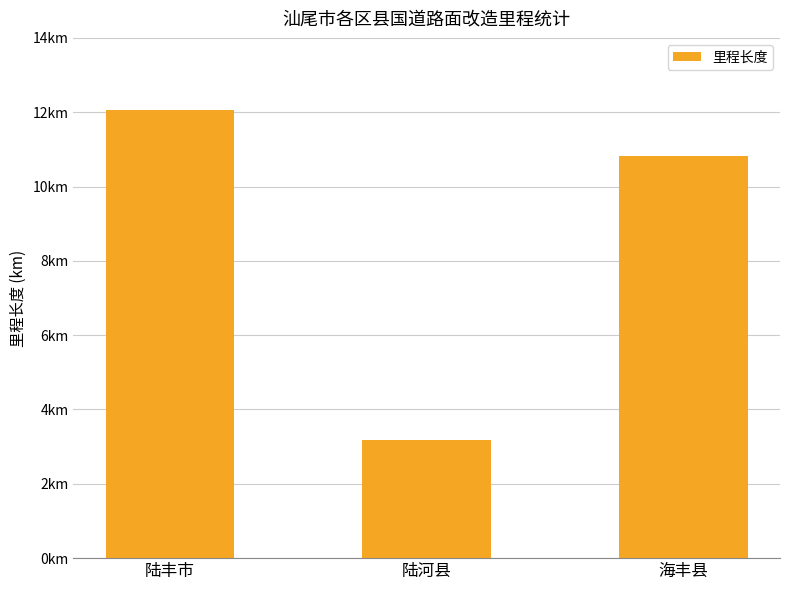

What is the value of the 3rd bar from the left?

10.8